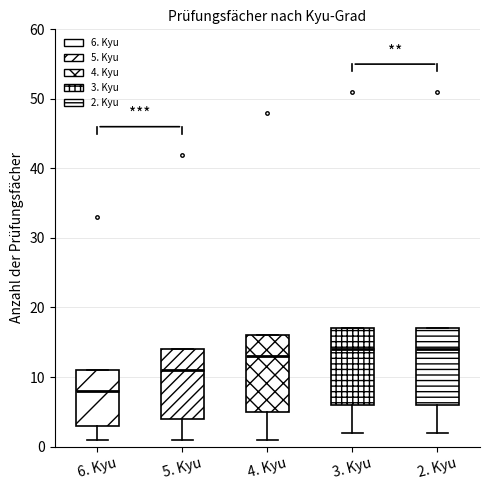

Reading left to right, transcribe this box plot: for each box, give where its median line is, the range the box spans, and where its two whiskers end, as read against the y-axis. The values are not printed on the chart, so give them approximately, as read against the axis.

6. Kyu: median 8, box 3 to 11, whiskers 1 to 11
5. Kyu: median 11, box 4 to 14, whiskers 1 to 14
4. Kyu: median 13, box 5 to 16, whiskers 1 to 16
3. Kyu: median 14, box 6 to 17, whiskers 2 to 17
2. Kyu: median 14, box 6 to 17, whiskers 2 to 17